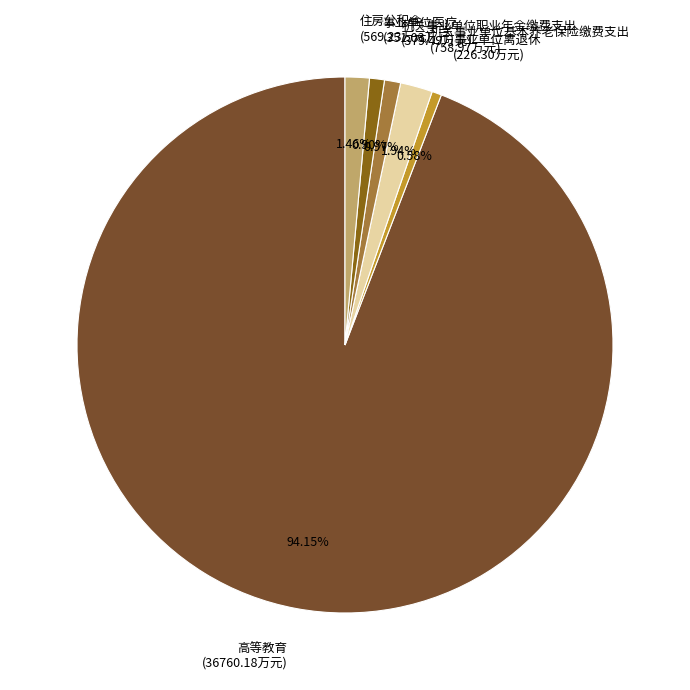

Which has a higher value, 高等教育 or 事业单位离退休?

高等教育